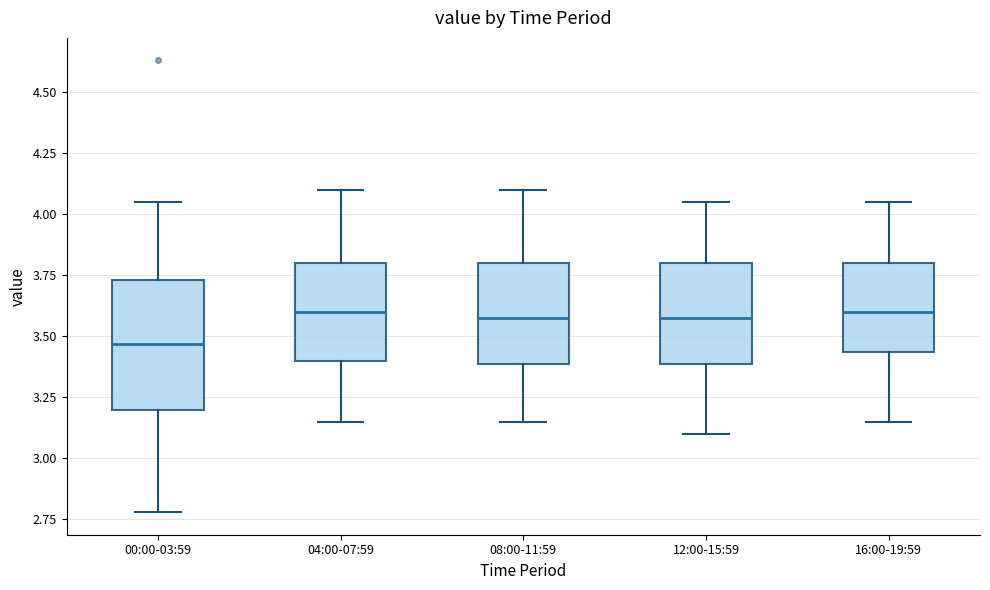

Reading left to right, read every box against the y-axis: the position of its median line, the range the box covers, and the ends of its whiskers. The values are not printed on the chart, so give them approximately, as read against the axis.

00:00-03:59: median 3.45, box 3.20 to 3.75, whiskers 2.80 to 4.05
04:00-07:59: median 3.60, box 3.40 to 3.80, whiskers 3.15 to 4.10
08:00-11:59: median 3.60, box 3.40 to 3.80, whiskers 3.15 to 4.10
12:00-15:59: median 3.60, box 3.40 to 3.80, whiskers 3.10 to 4.05
16:00-19:59: median 3.60, box 3.45 to 3.80, whiskers 3.15 to 4.05